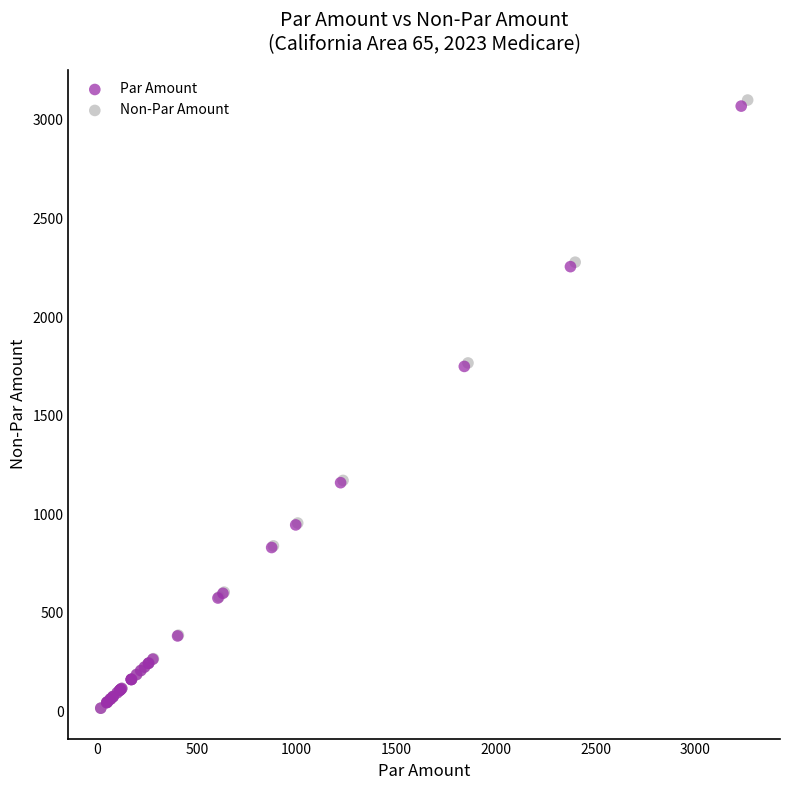

Which series reaches the maximum Y coordinate?

Non-Par Amount